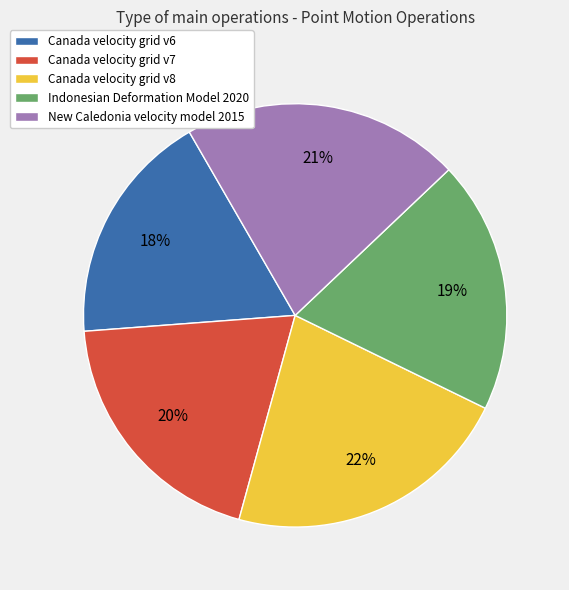

Does Canada velocity grid v6 represent more than half of the total?

No